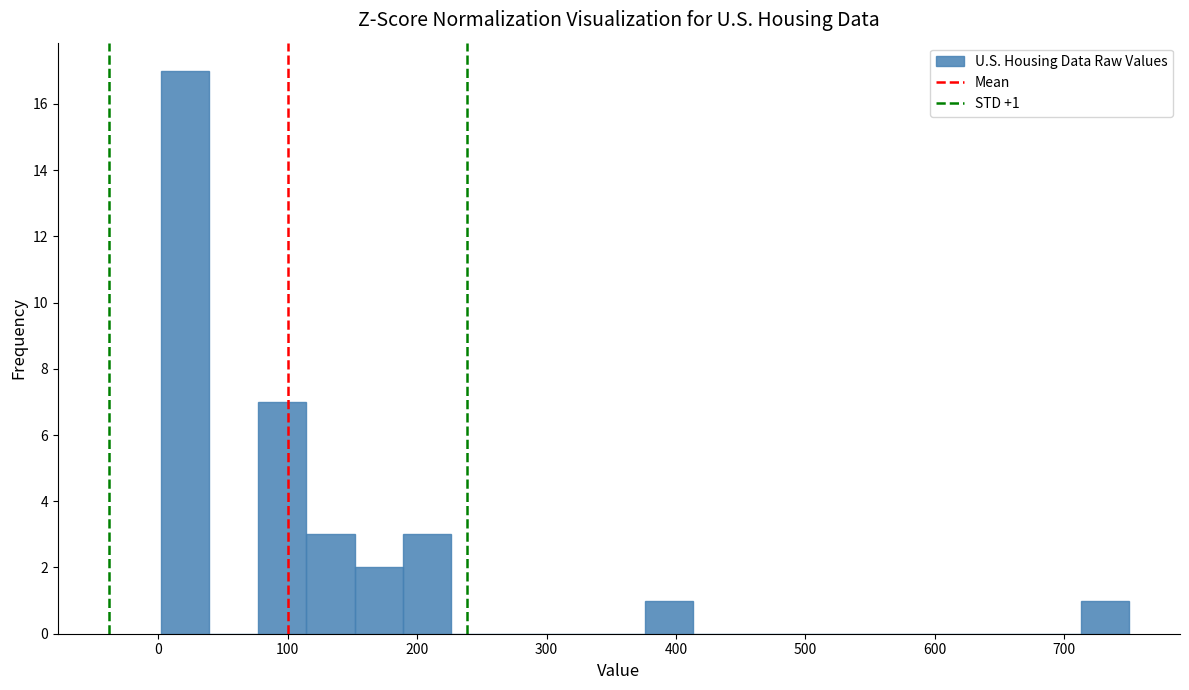

Read against the x-axis, roughly where is the centre of the tallest bar?

20